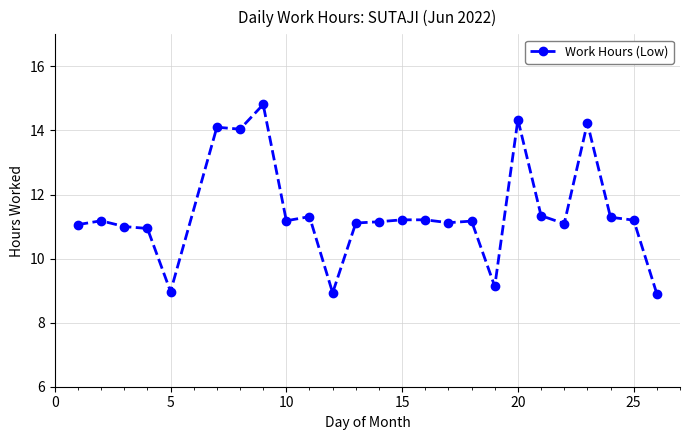

How many lines are shown in the chart?

1